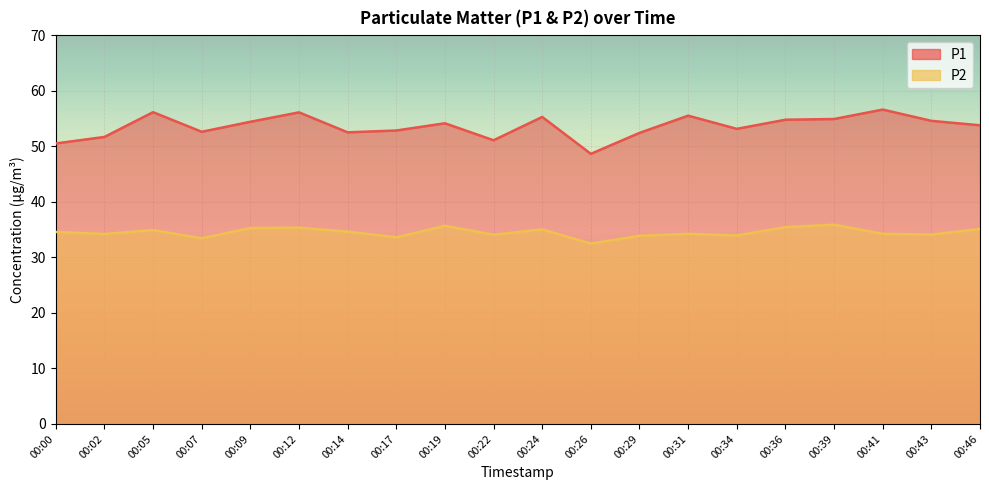

Which series has the largest total across all categories?

P1